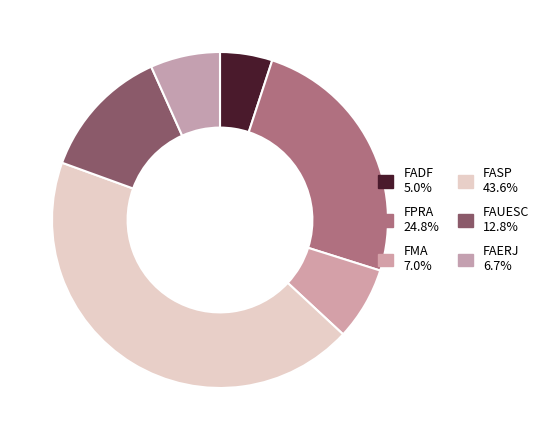

Count the number of slices in the pie.

6